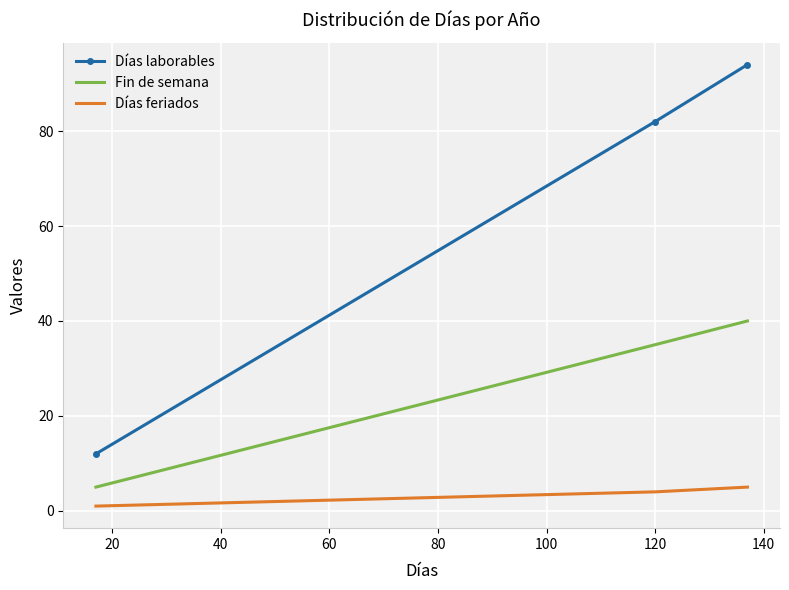

Which series has the largest total across all categories?

Días laborables